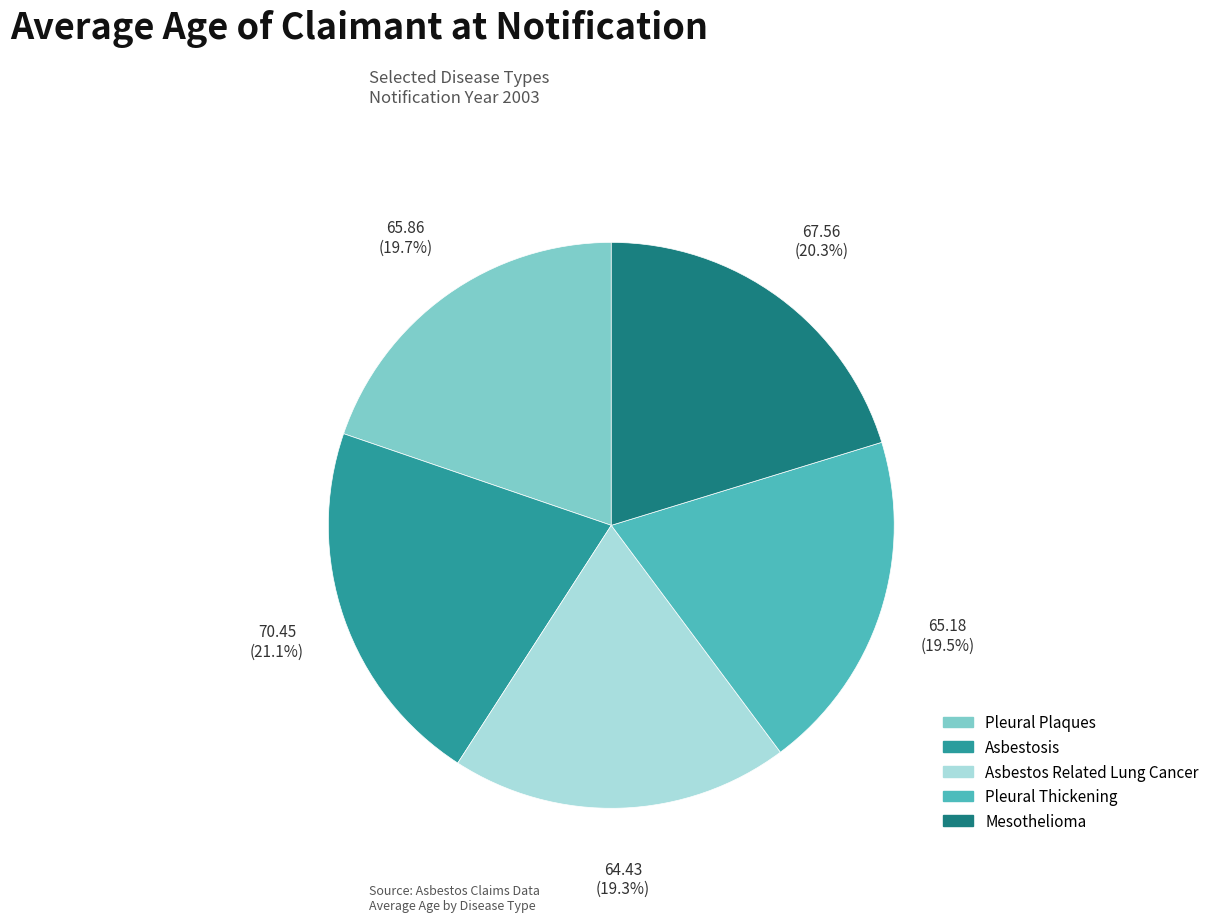

True or false: Asbestos Related Lung Cancer accounts for 19% of the total.

True